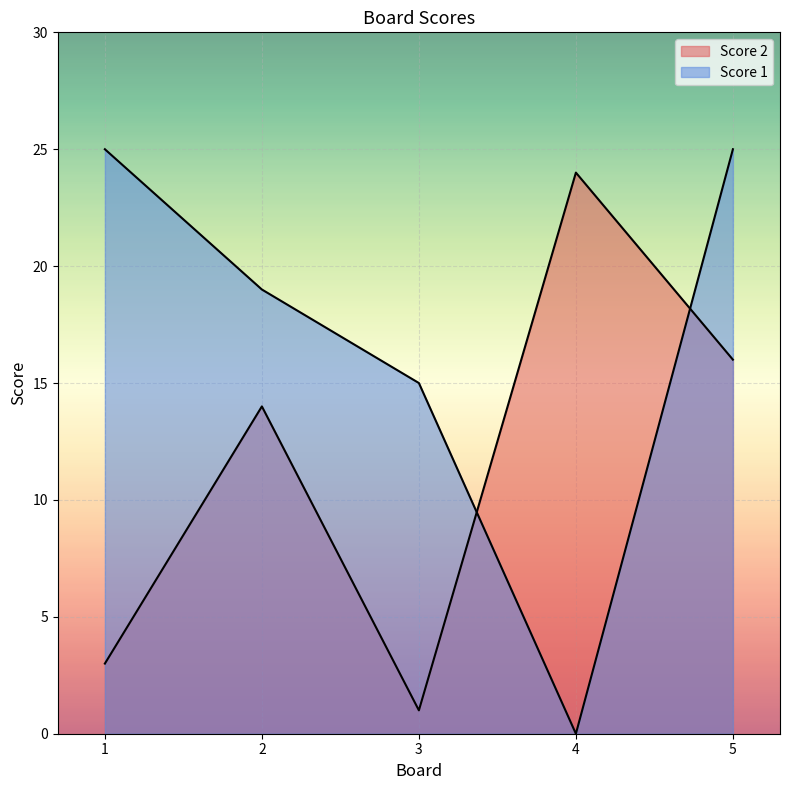

What are all the series names shown in the legend?

Score 1, Score 2